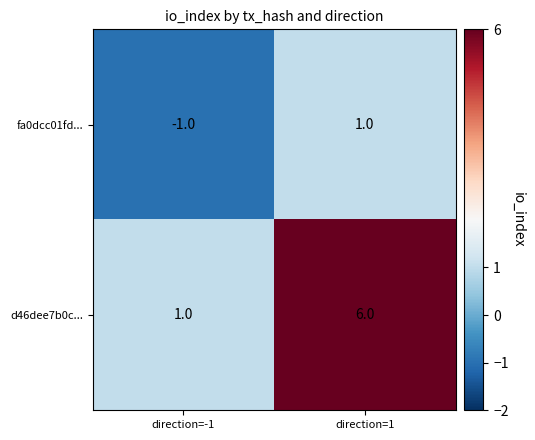

Reading left to right, list all the values displayed in this chart.

fa0dcc01fd...: direction=-1=-1	direction=1=1
d46dee7b0c...: direction=-1=1	direction=1=6